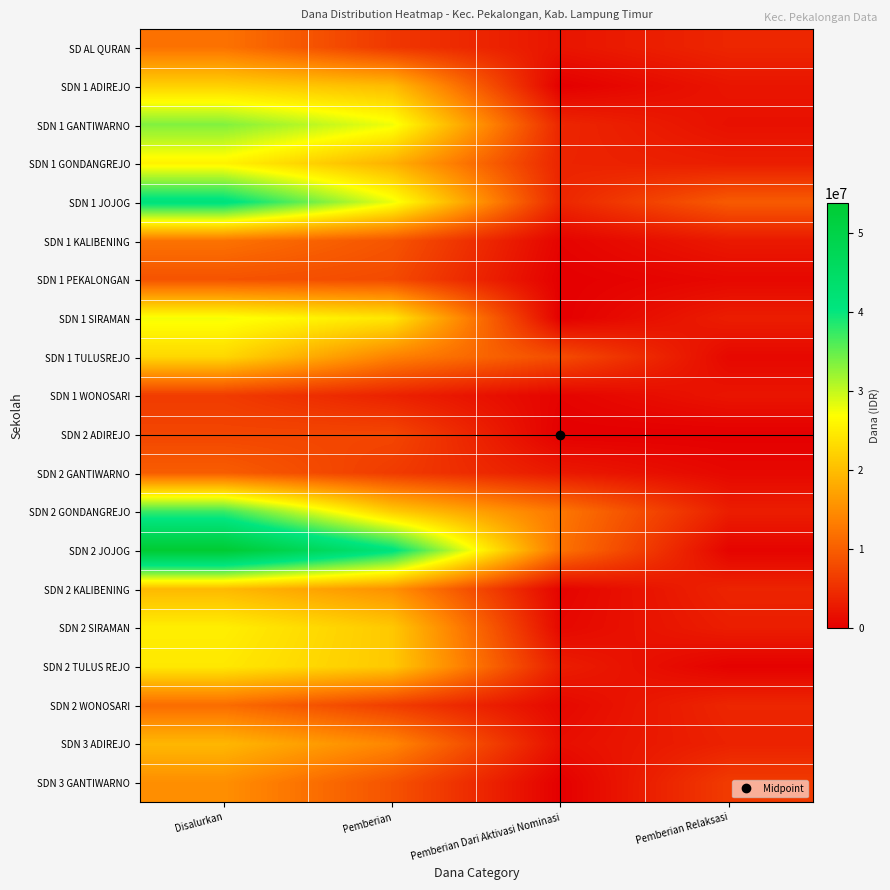

At which category does the chart reach its peak across all series?

Disalurkan